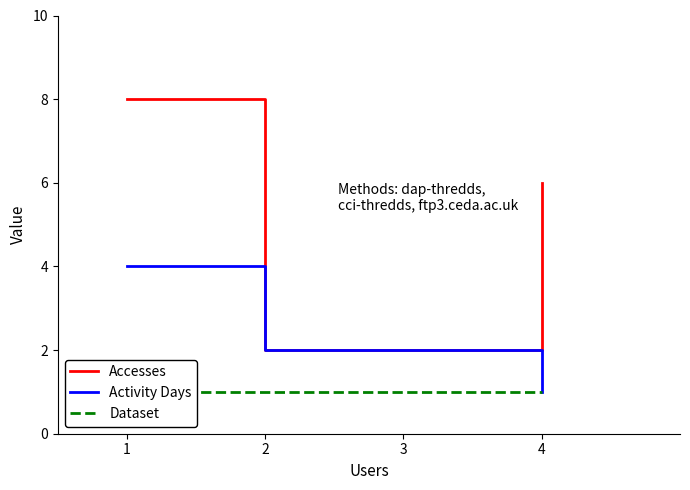

The Activity Days series shows 6 at 1. True or false?

False